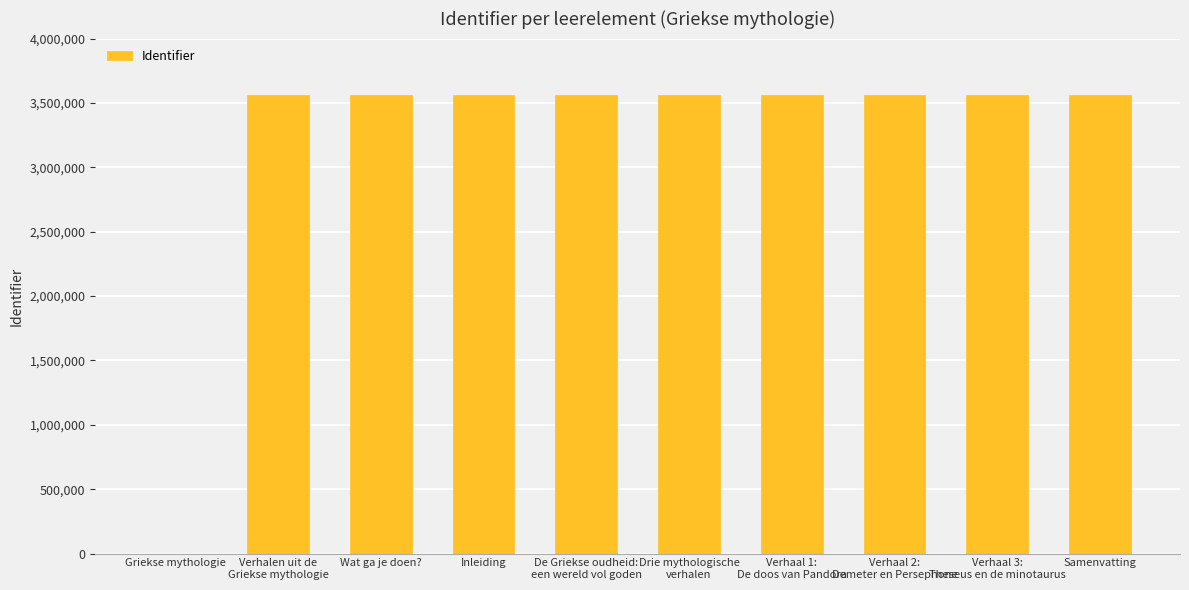

What is the difference between the values at Wat ga je doen? and Verhalen uit de
Griekse mythologie?

1